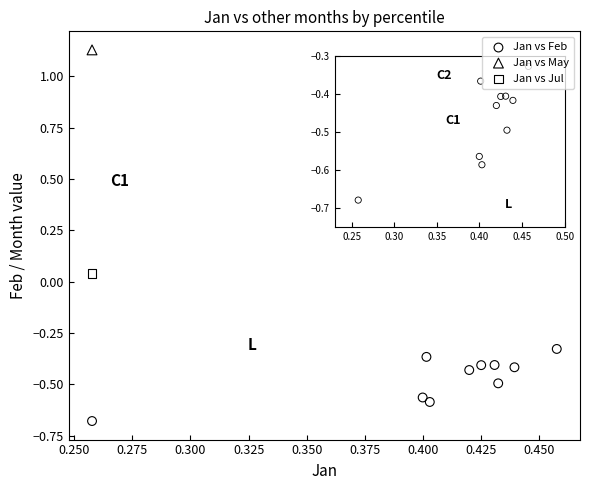

Which series reaches the maximum Y coordinate?

Jan vs May